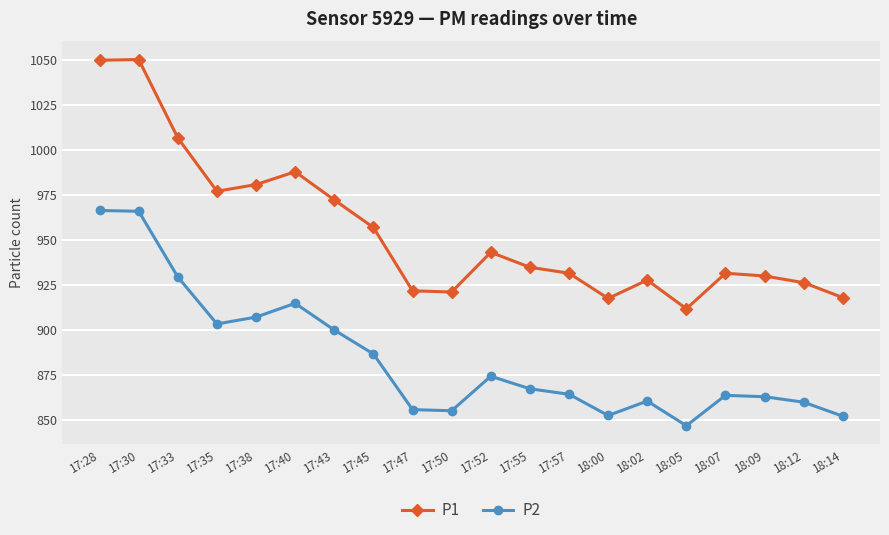

Which series has the largest total across all categories?

P1